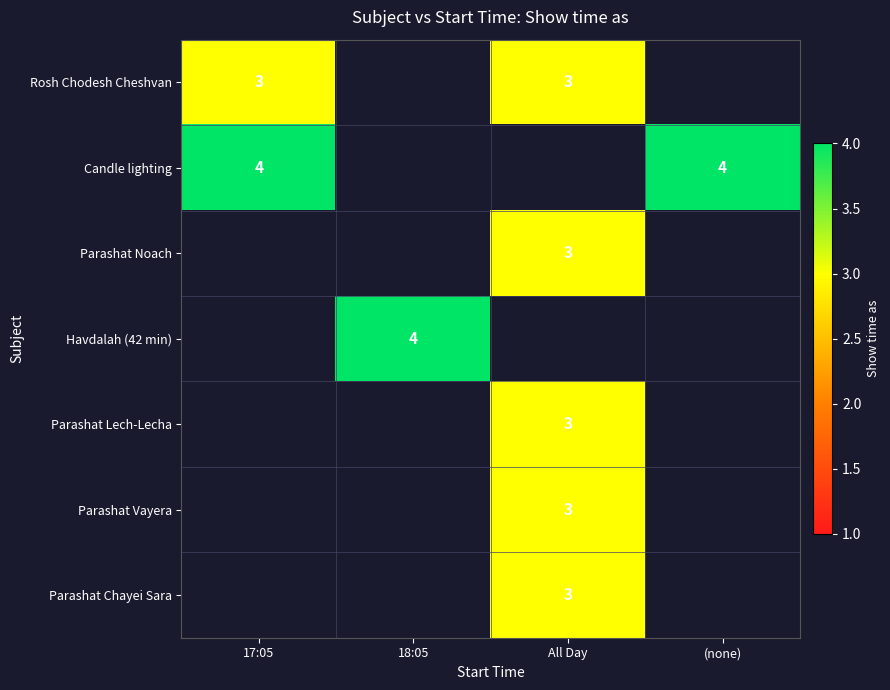

True or false: Candle lighting has a value of 6 at 17:05.

False